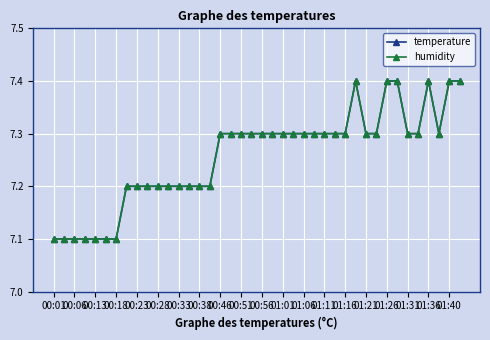

Does the chart have visible grid lines?

Yes